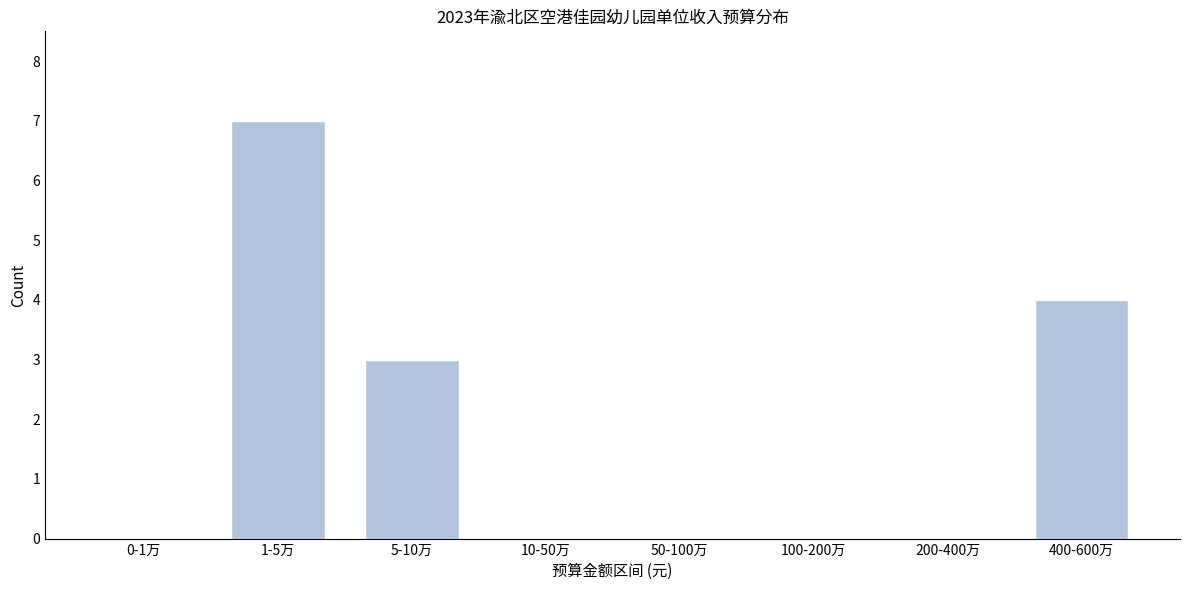

Reading left to right, list all the values displayed in this chart.

0-1万=0	1-5万=7	5-10万=3	10-50万=0	50-100万=0	100-200万=0	200-400万=0	400-600万=4